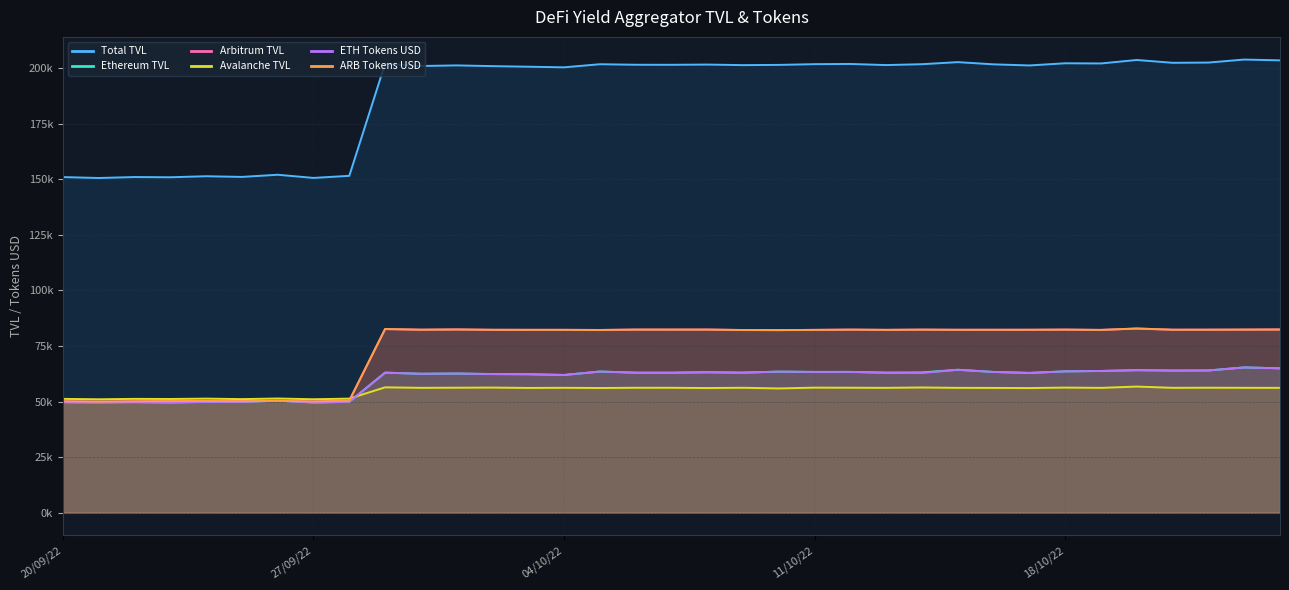

True or false: ETH Tokens USD and Total TVL intersect in this chart.

False